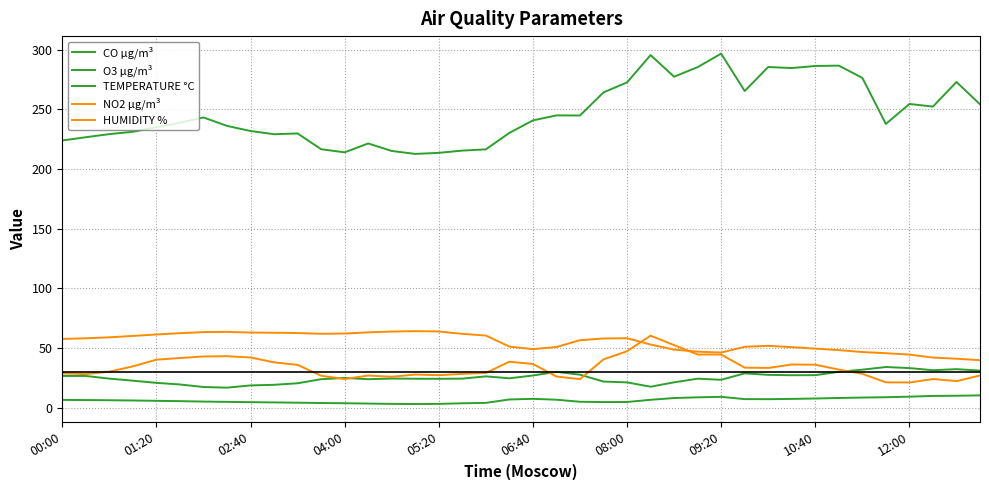

Does the chart display data point markers on the line(s)?

No